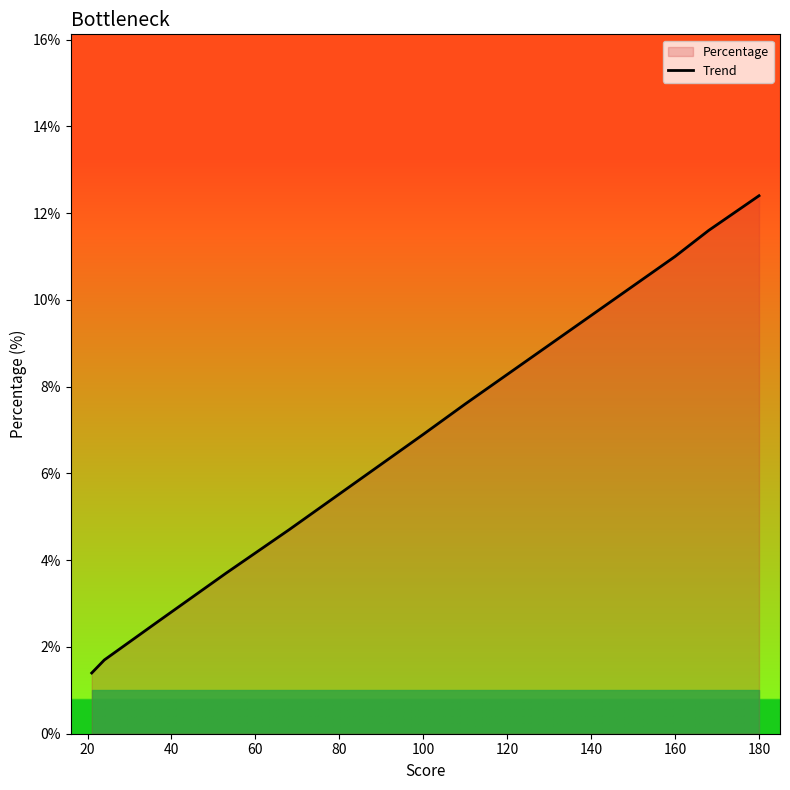

What is the difference between the maximum and minimum values?

11.0